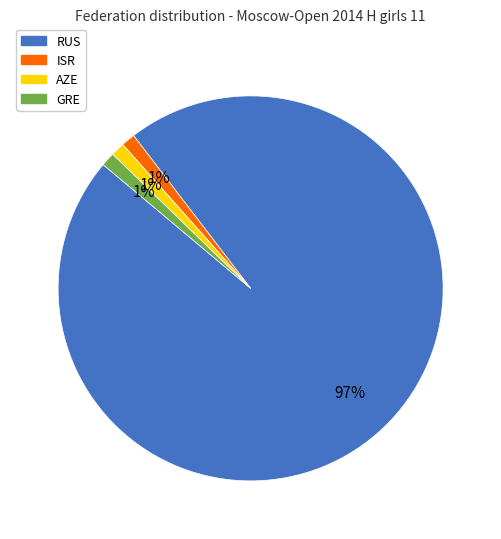

What is the ratio of the value at ISR to the value at GRE?

1.0